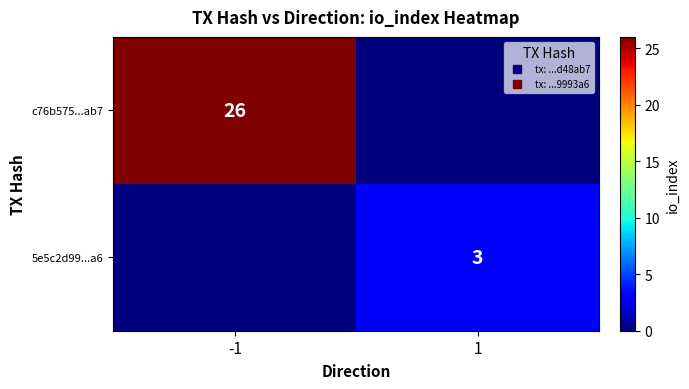

At which category is the sum across all series the highest?

-1